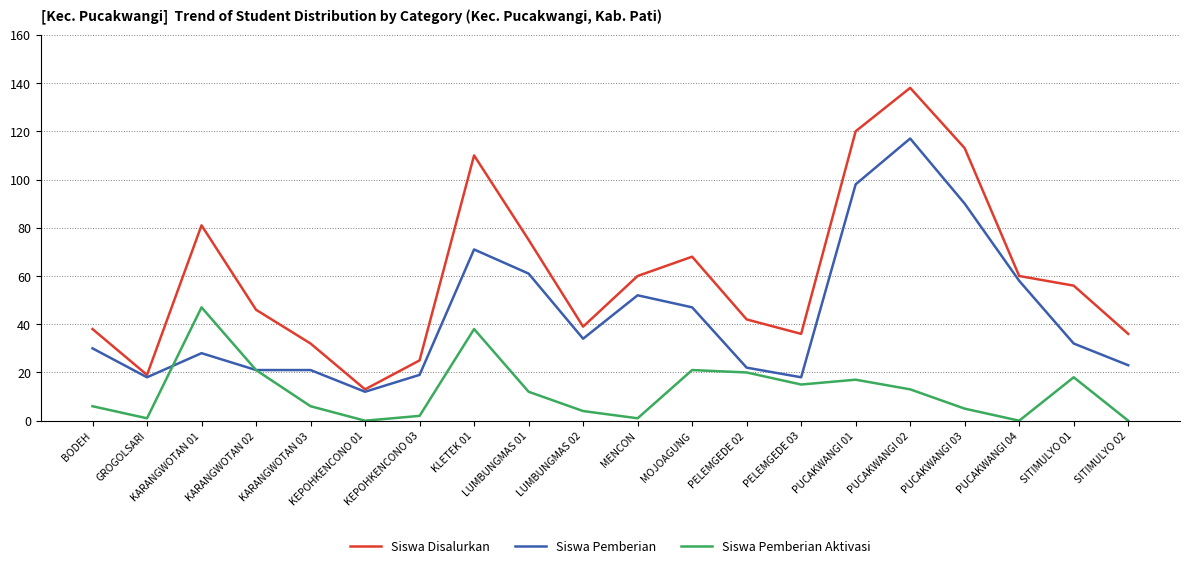

Where is the first local maximum for Siswa Pemberian Aktivasi?

KARANGWOTAN 01